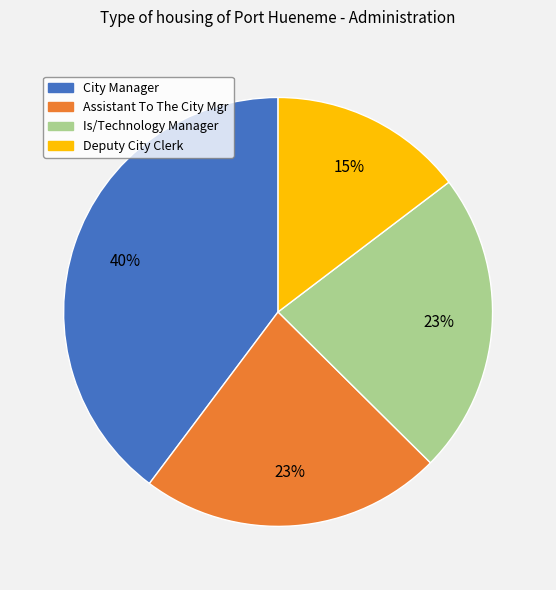

Approximately how many times larger is the value at Assistant To The City Mgr compared to Is/Technology Manager?

1.0